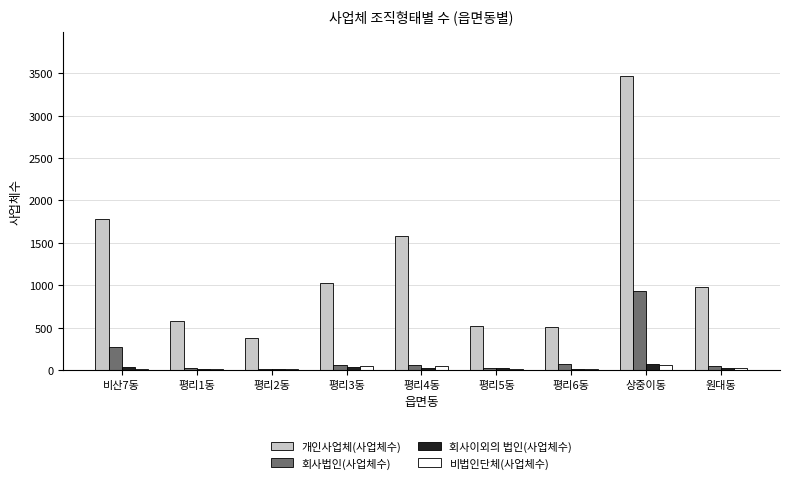

At which label does 개인사업체(사업체수) first exceed 984?

비산7동